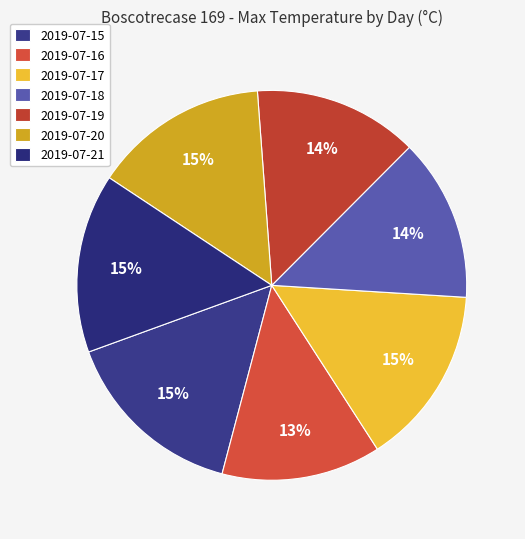

Rank the categories by value from highest to lowest.

2019-07-15, 2019-07-17, 2019-07-21, 2019-07-20, 2019-07-19, 2019-07-18, 2019-07-16